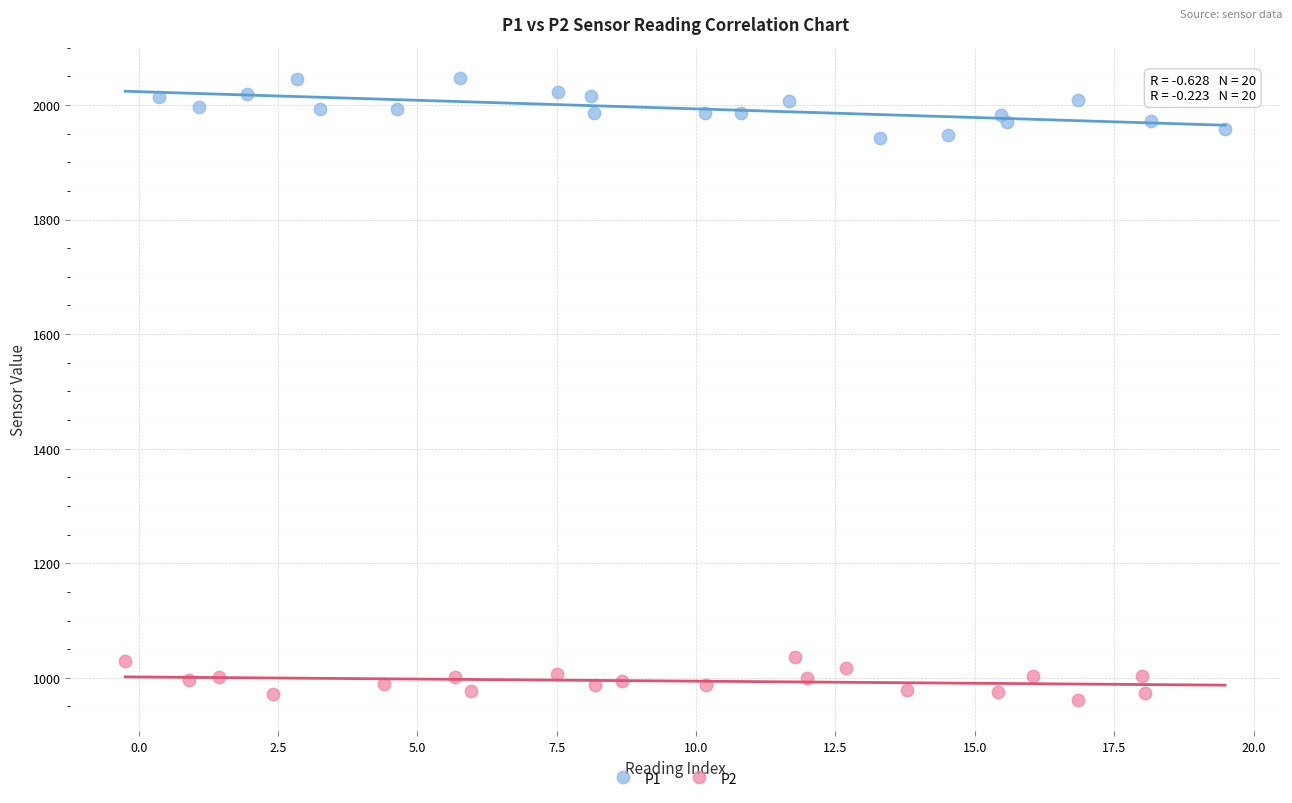

Which series reaches the minimum Y coordinate?

P2